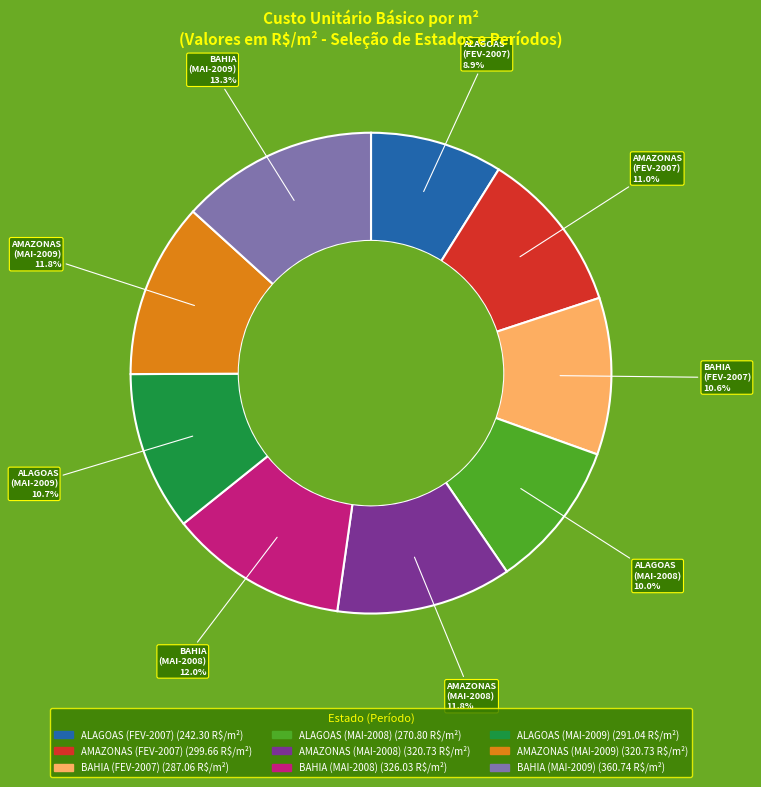

Is there any slice that represents more than half of the pie?

No